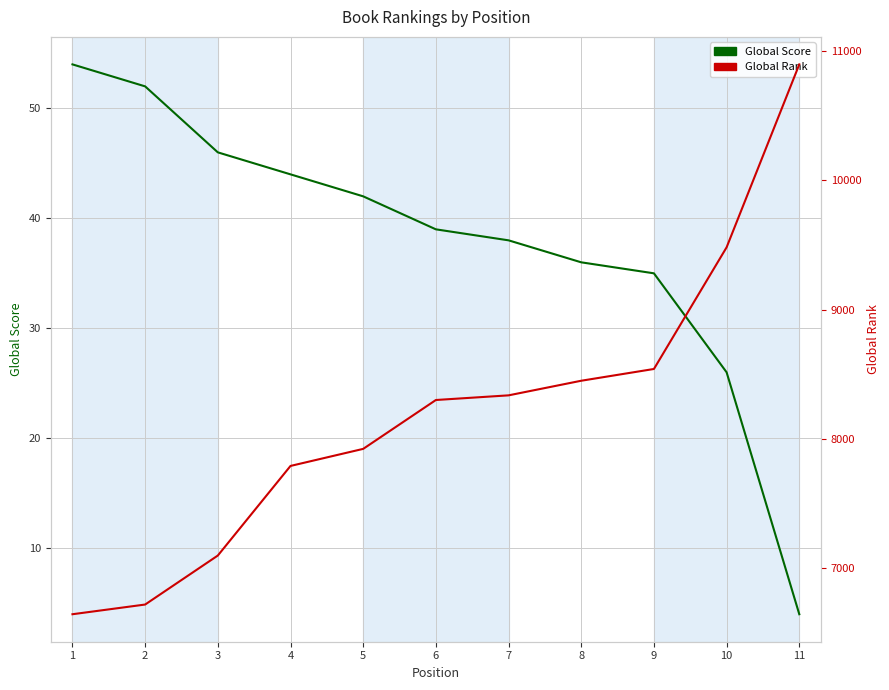

Which has a higher value, 9 or 11?

9